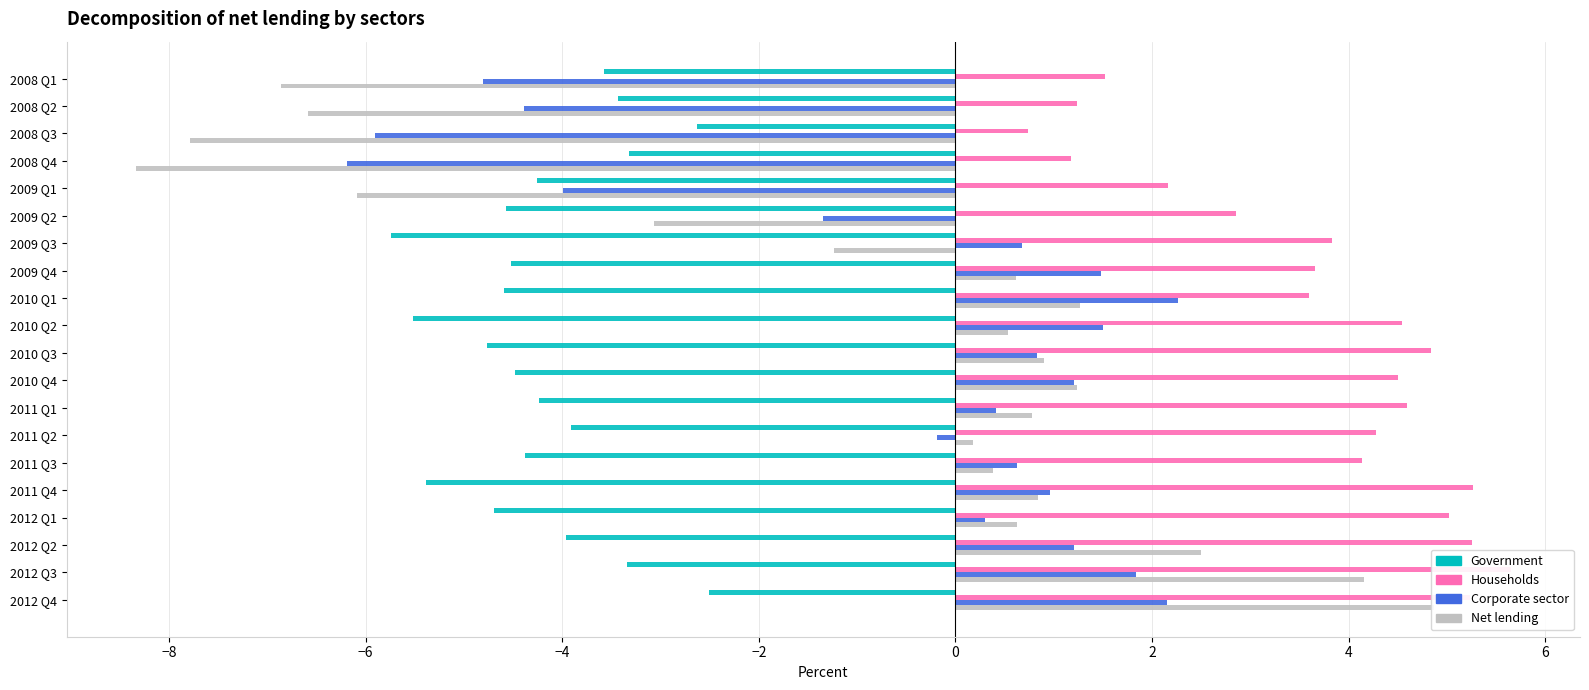

At which category is the sum across all series the highest?

2012 Q4